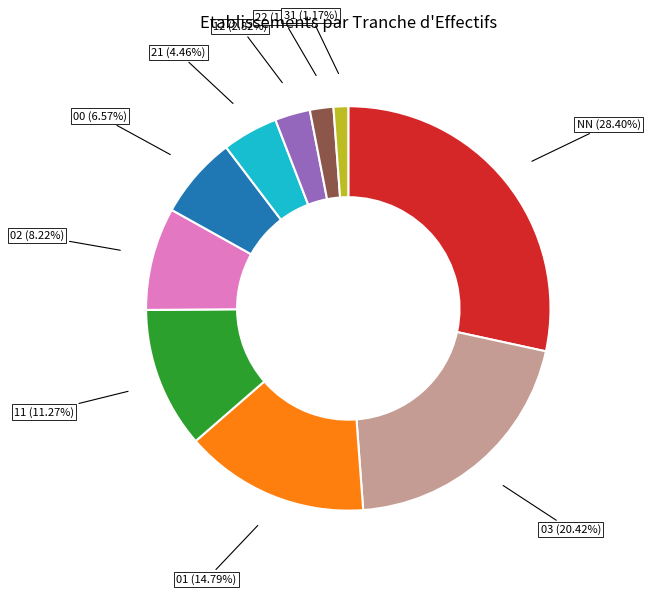

To the nearest percent, what portion does NN represent?

28%